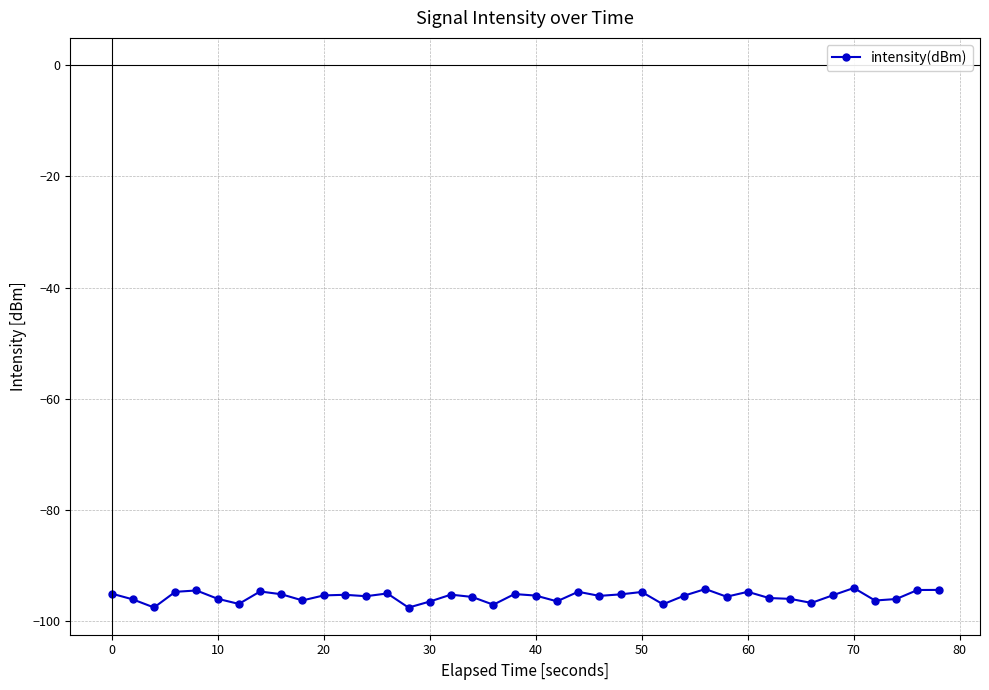

What is the value of the 34th point from the left?

-96.7